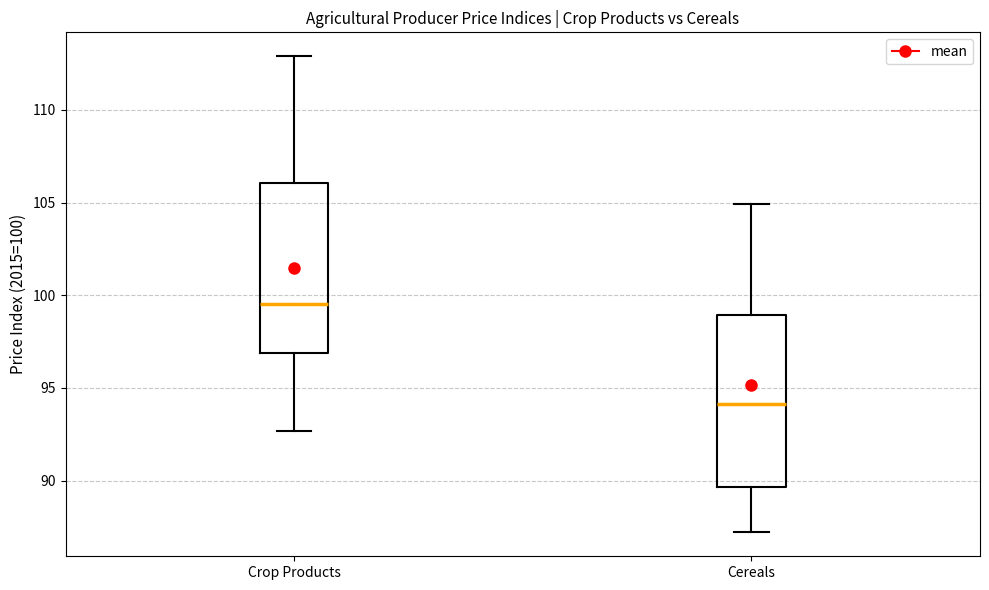

Reading left to right, transcribe this box plot: for each box, give where its median line is, the range the box spans, and where its two whiskers end, as read against the y-axis. The values are not printed on the chart, so give them approximately, as read against the axis.

Crop Products: median 99.5, box 97.0 to 106.0, whiskers 92.5 to 113.0
Cereals: median 94.0, box 89.5 to 99.0, whiskers 87.0 to 105.0